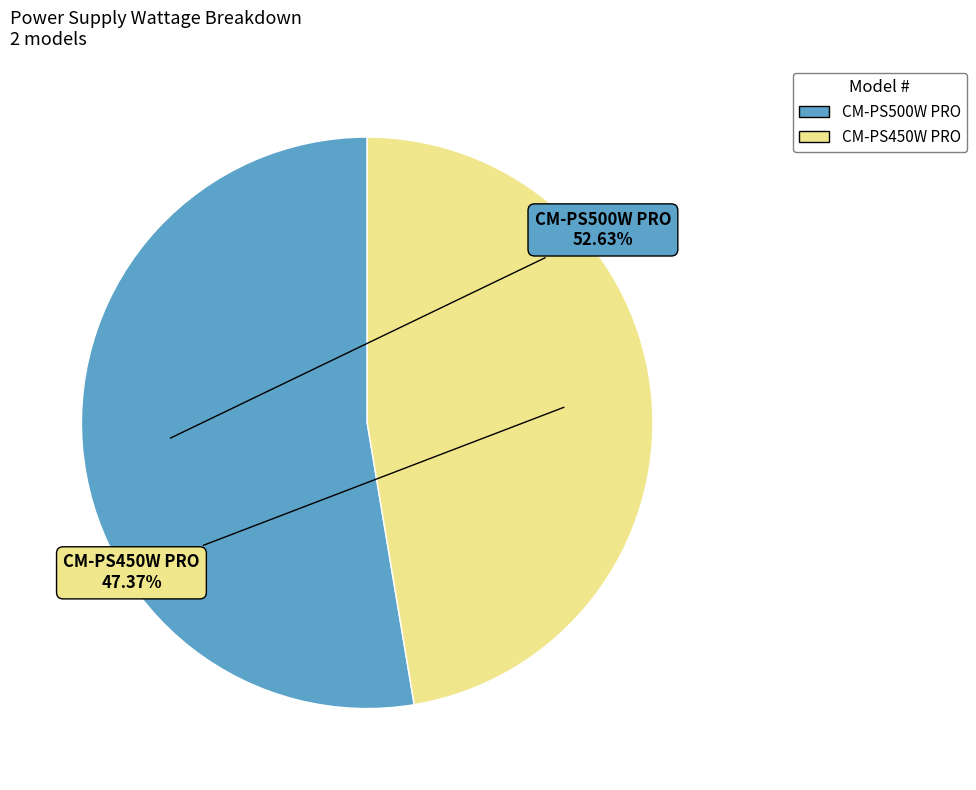

True or false: CM-PS500W PRO accounts for 53% of the total.

True